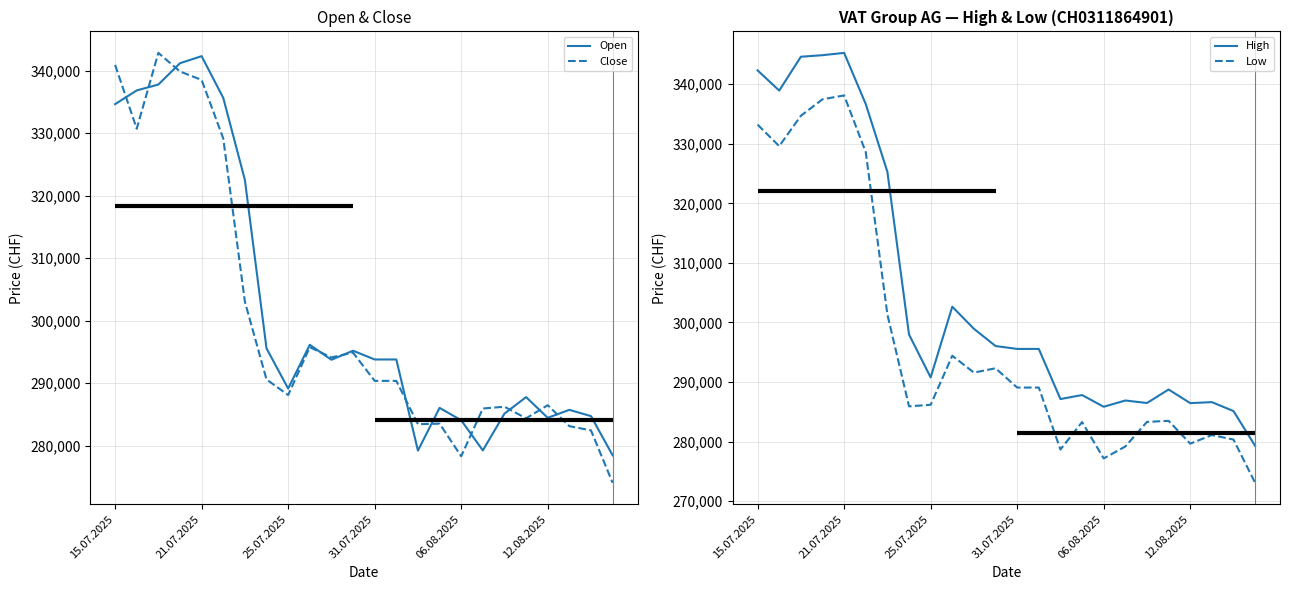

True or false: Low and High intersect in this chart.

False